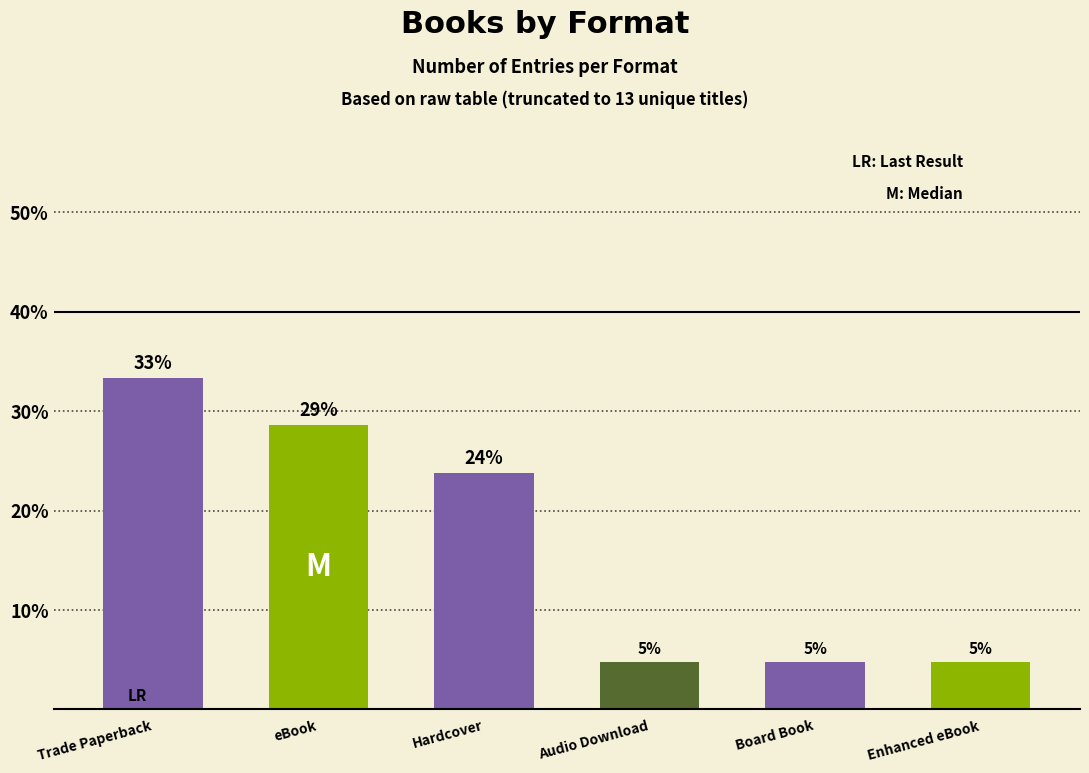

Are the bars grouped side by side (vs. stacked)?

No